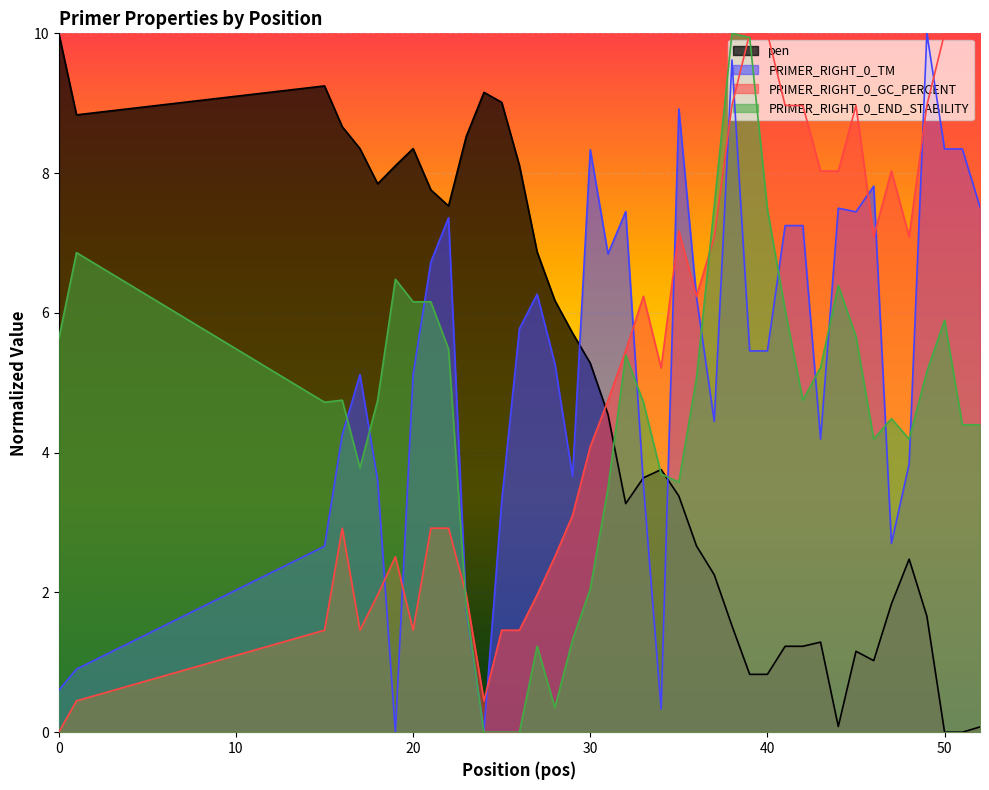

Reading left to right, list all the values displayed in this chart.

pen: 0=10.0	1=8.8	15=9.2	16=8.7	17=8.4	18=7.8	19=8.1	20=8.4	21=7.8	22=7.5	23=8.5	24=9.2	25=9.0	26=8.1	27=6.9	28=6.2	29=5.7	30=5.3	31=4.5	32=3.3	33=3.6	34=3.8	35=3.4	36=2.7	37=2.3	38=1.5	39=0.8	40=0.8	41=1.2	42=1.2	43=1.3	44=0.1	45=1.2	46=1.0	47=1.8	48=2.5	49=1.7	50=0.0	51=0.0	52=0.1
PRIMER_RIGHT_0_TM: 0=0.6	1=0.9	15=2.7	16=4.3	17=5.1	18=3.6	19=0.0	20=5.1	21=6.7	22=7.4	23=1.7	24=0.0	25=3.3	26=5.8	27=6.3	28=5.3	29=3.7	30=8.3	31=6.8	32=7.4	33=3.5	34=0.3	35=8.9	36=6.2	37=4.4	38=9.6	39=5.5	40=5.5	41=7.2	42=7.2	43=4.2	44=7.5	45=7.4	46=7.8	47=2.7	48=3.8	49=10.0	50=8.3	51=8.3	52=7.5
PRIMER_RIGHT_0_GC_PERCENT: 0=0.0	1=0.4	15=1.5	16=2.9	17=1.5	18=2.0	19=2.5	20=1.5	21=2.9	22=2.9	23=2.0	24=0.4	25=1.5	26=1.5	27=2.0	28=2.5	29=3.1	30=4.1	31=4.7	32=5.5	33=6.2	34=5.2	35=7.2	36=6.2	37=7.1	38=9.0	39=10.0	40=10.0	41=9.0	42=9.0	43=8.0	44=8.0	45=9.0	46=7.1	47=8.0	48=7.1	49=9.0	50=10.0	51=10.0	52=10.0
PRIMER_RIGHT_0_END_STABILITY: 0=5.6	1=6.9	15=4.7	16=4.8	17=3.8	18=4.8	19=6.5	20=6.2	21=6.2	22=5.5	23=1.8	24=0.0	25=0.0	26=0.0	27=1.2	28=0.4	29=1.3	30=2.1	31=3.5	32=5.4	33=4.7	34=3.7	35=3.6	36=5.1	37=7.5	38=10.0	39=9.9	40=7.5	41=6.0	42=4.8	43=5.2	44=6.4	45=5.7	46=4.2	47=4.5	48=4.2	49=5.2	50=5.9	51=4.4	52=4.4